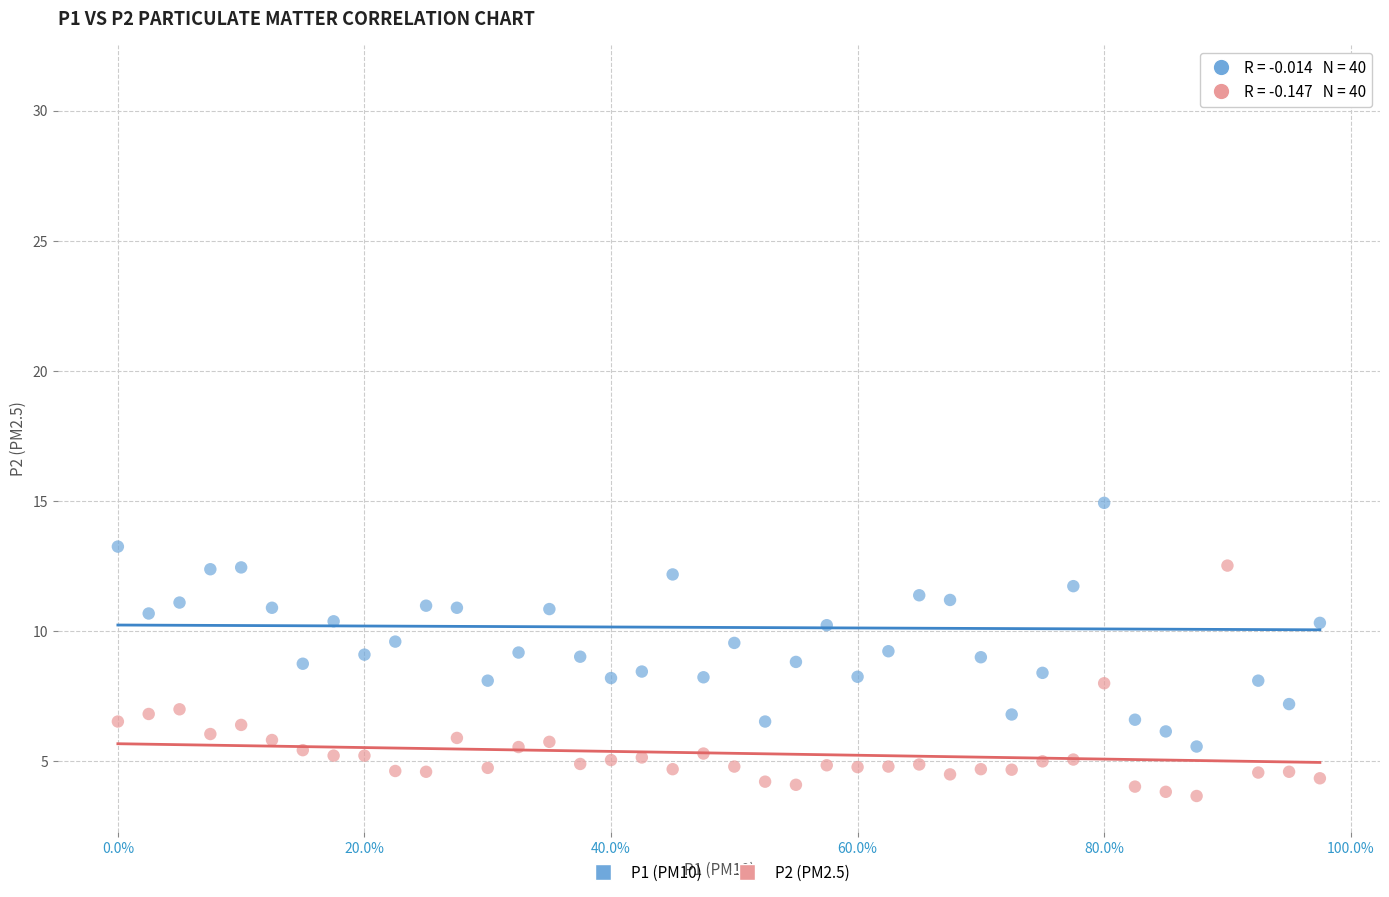

Across all data points, what is the range of X values (max minus min)?

1.0